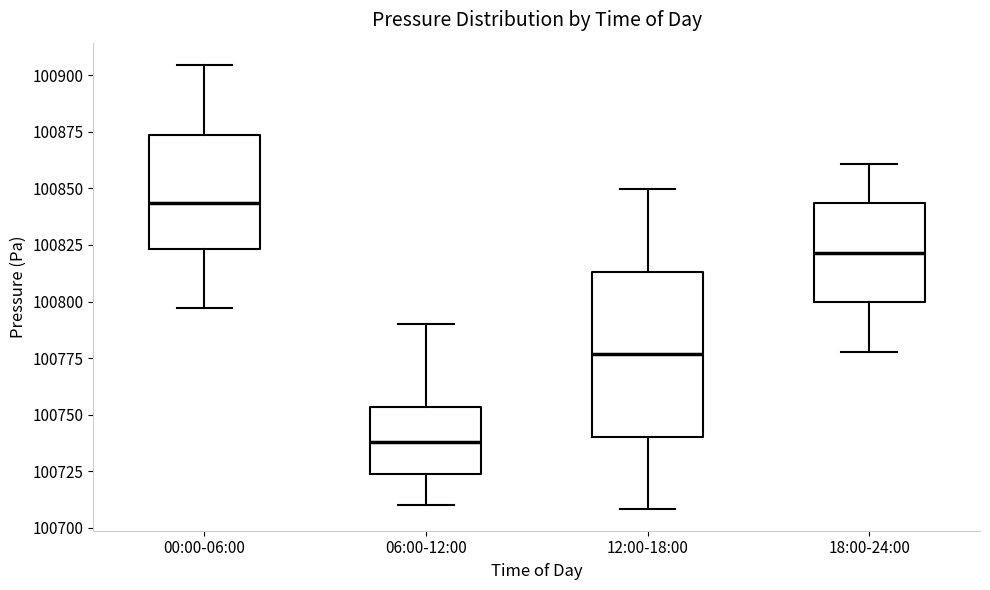

Where does the upper whisker of the box for 18:00-24:00 end on the y-axis? The values are not printed on the chart, so give them approximately, as read against the axis.

100860